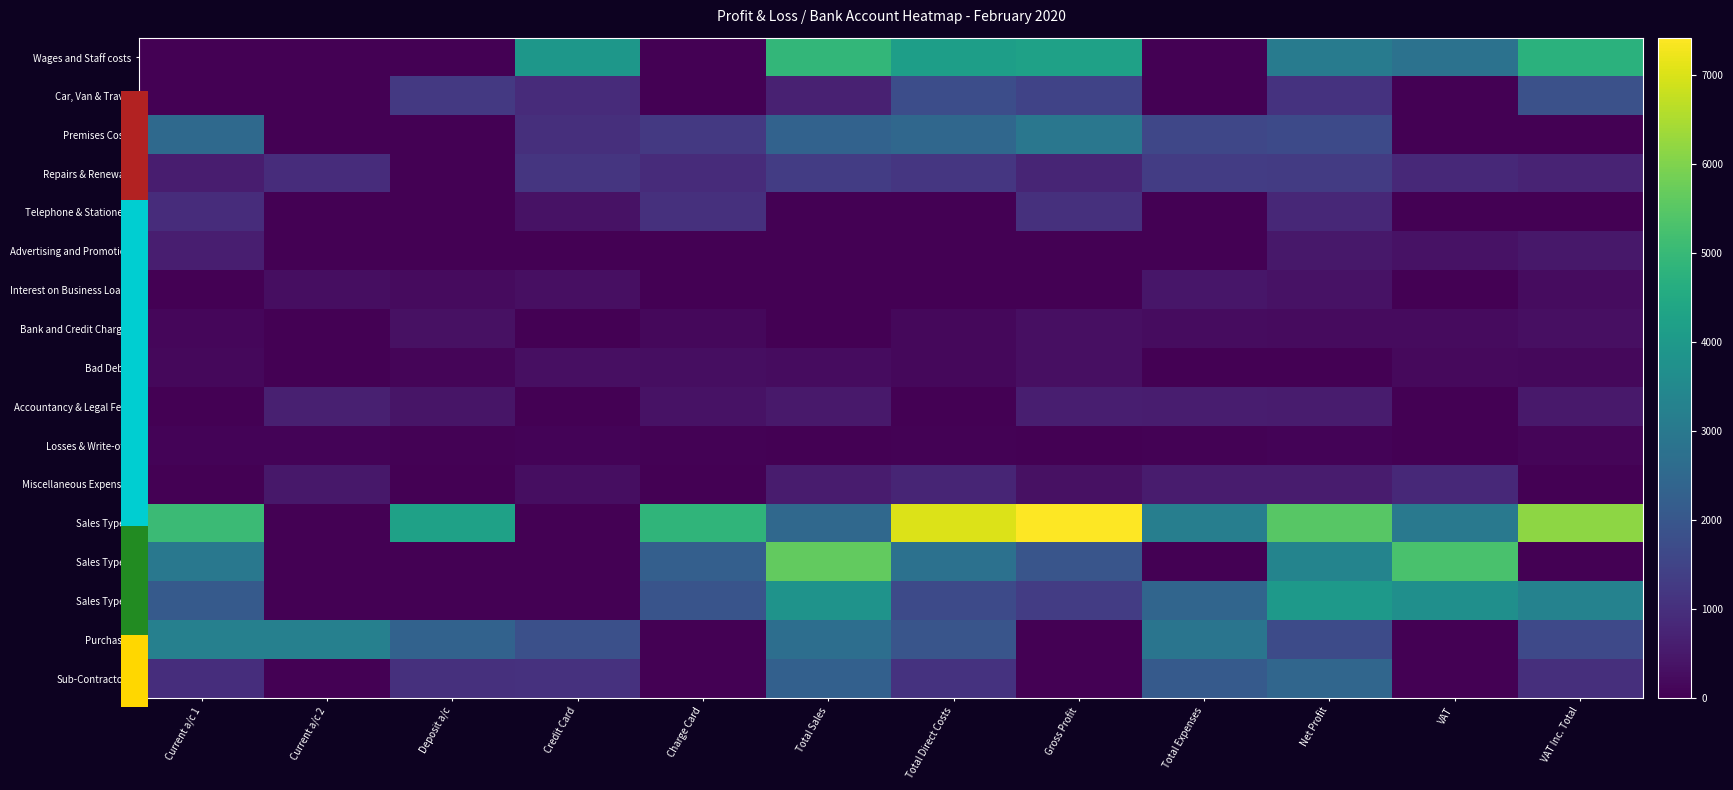

At Charge Card, list the series in order from smallest to largest.

Wages and Staff costs, Car, Van & Travel, Advertising and Promotion, Interest on Business Loans, Miscellaneous Expenses, Purchases, Sub-Contractors, Losses & Write-offs, Bank and Credit Charges, Bad Debts, Accountancy & Legal Fees, Repairs & Renewals, Telephone & Stationery, Premises Costs, Sales Type 3, Sales Type 2, Sales Type 1